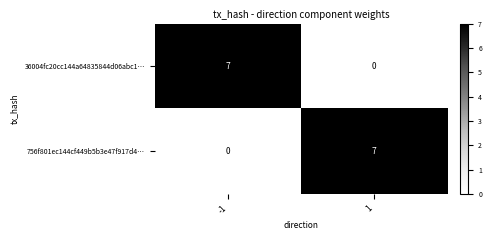

Reading right to left, transcribe all the data shown in this chart.

36004fc20cc144a64835844d06abc1…: 0	7
756f801ec144cf449b5b3e47f917d4…: 7	0